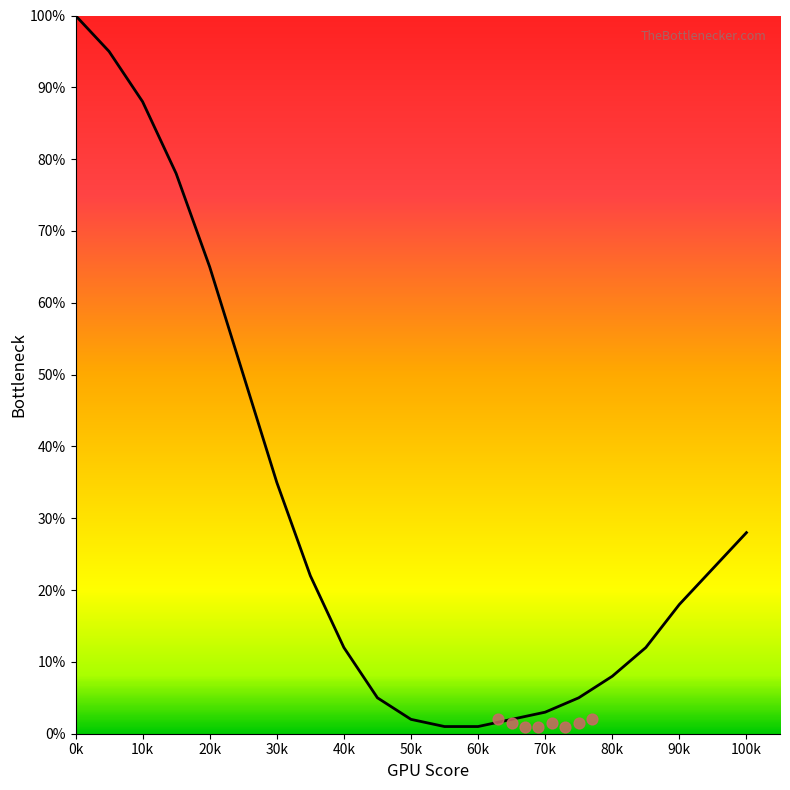

Which series has the widest spread of Y values?

Bottleneck